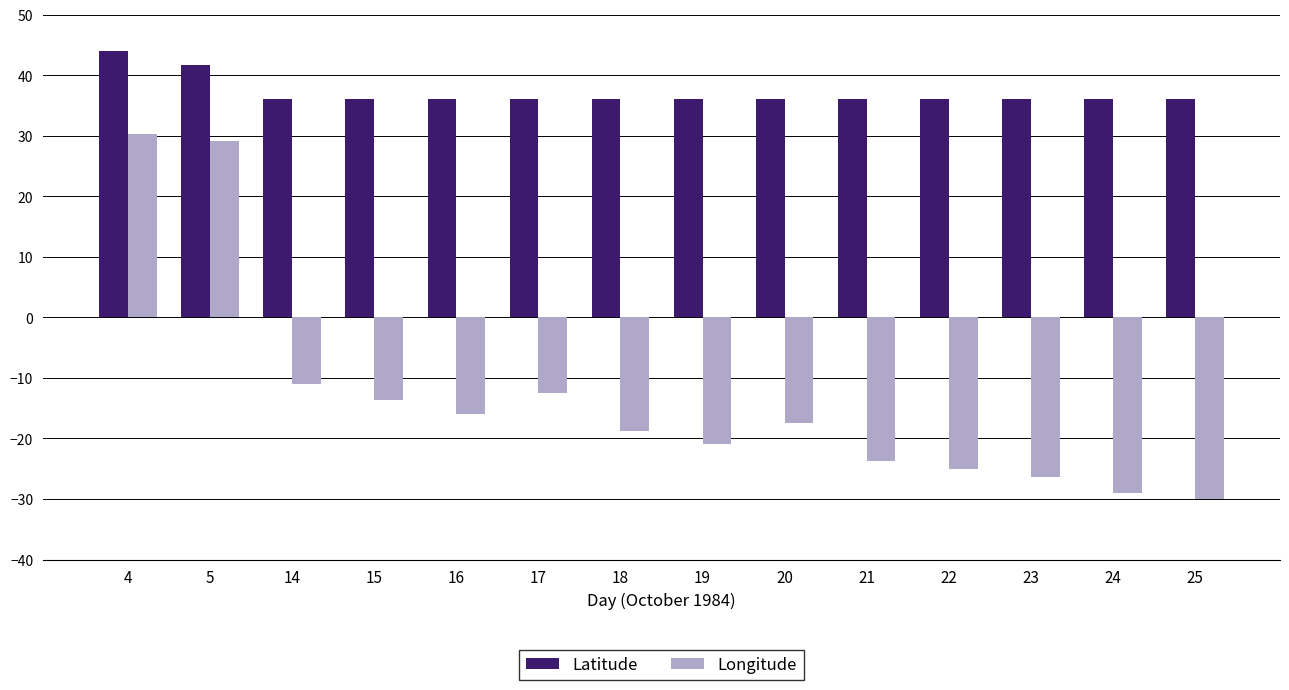

Is the value of Longitude at 24 greater than the value of Latitude at 18?

No